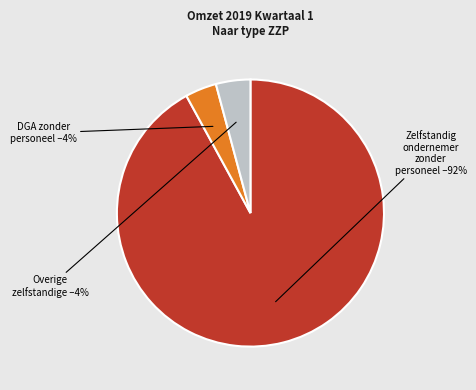

Is it true that Overige zelfstandige is 4% of the pie?

True